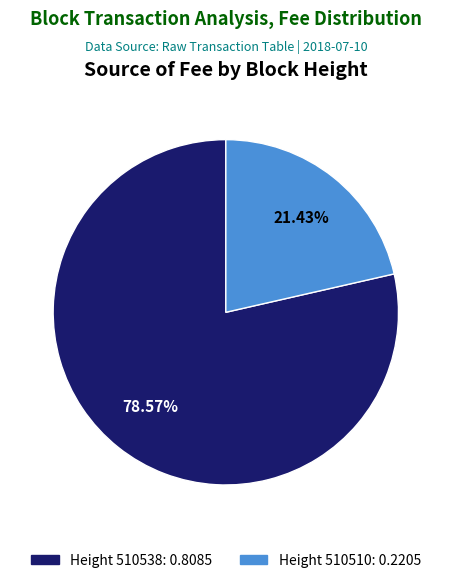

Is there a majority slice in this chart?

Yes